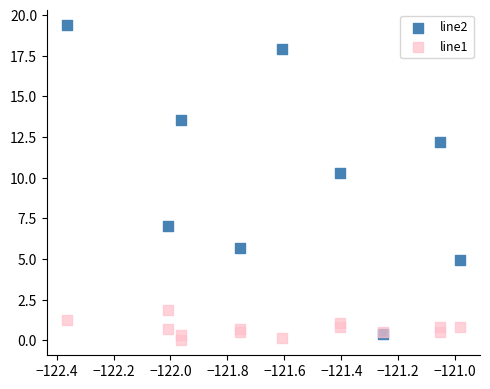

What are all the series names shown in the legend?

line2, line1